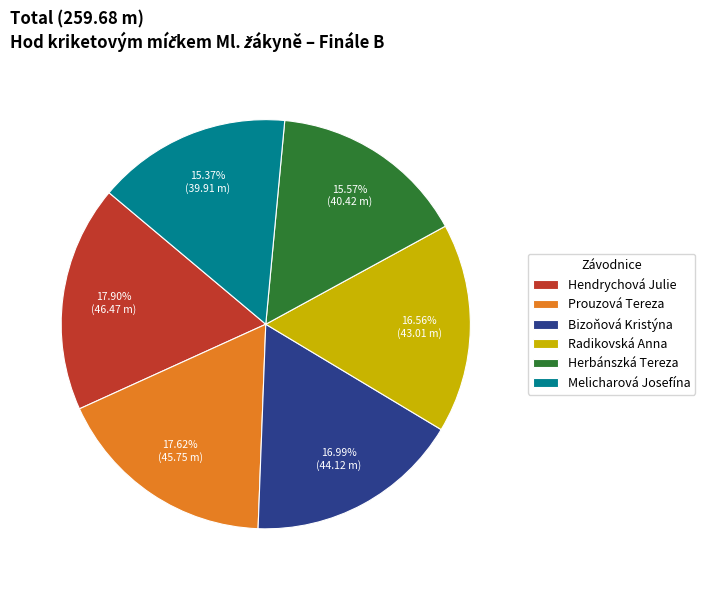

Is the sum of Herbánszká Tereza and Prouzová Tereza greater than half?

No